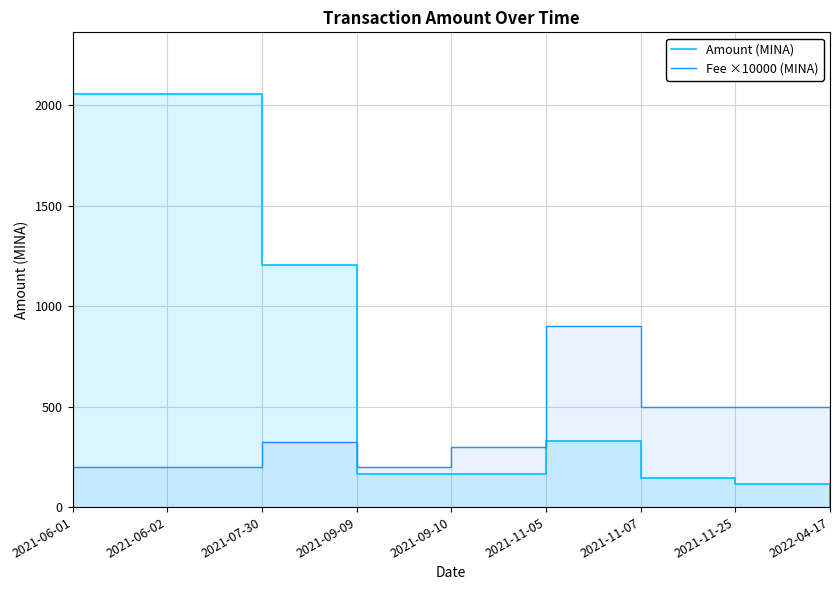

List the series in order of their peak value, lowest first.

Fee ×10000 (MINA), Amount (MINA)